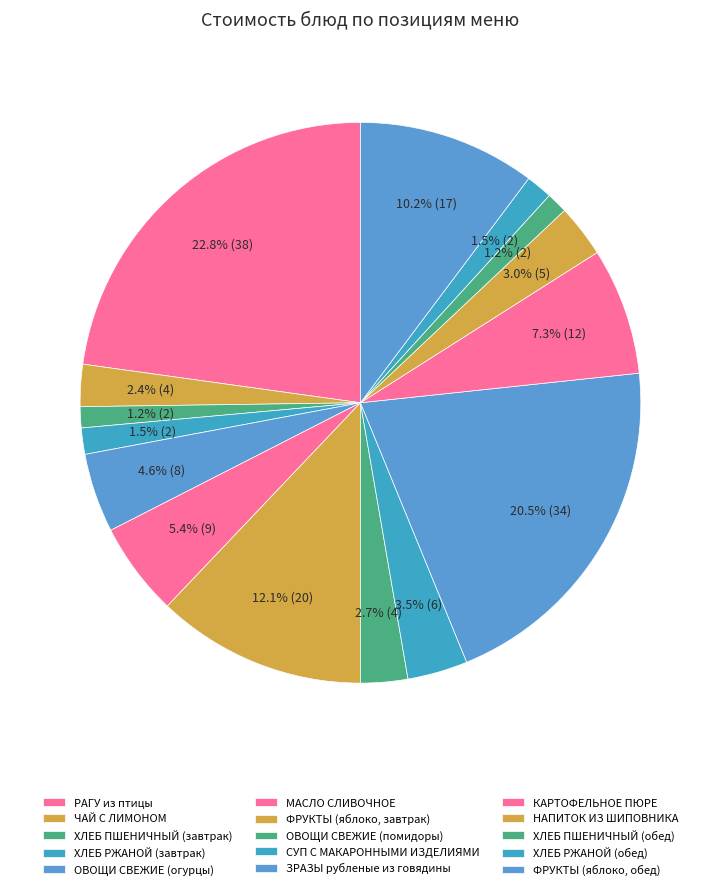

How many segments does this pie chart have?

15